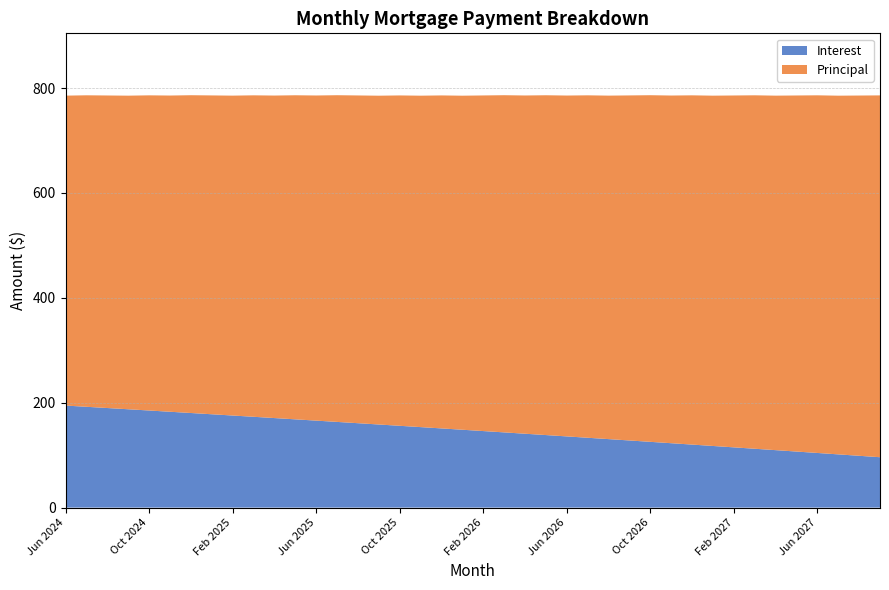

Reading left to right, what are all the values shown in this chart?

Interest: Jun 2024=194.6	Jul 2024=192.2	Aug 2024=189.9	Sep 2024=187.5	Oct 2024=185.2	Nov 2024=182.8	Dec 2024=180.4	Jan 2025=178.0	Feb 2025=175.6	Mar 2025=173.2	Apr 2025=170.7	May 2025=168.3	Jun 2025=165.9	Jul 2025=163.4	Aug 2025=160.9	Sep 2025=158.5	Oct 2025=156.0	Nov 2025=153.5	Dec 2025=151.0	Jan 2026=148.5	Feb 2026=145.9	Mar 2026=143.4	Apr 2026=140.9	May 2026=138.3	Jun 2026=135.8	Jul 2026=133.2	Aug 2026=130.6	Sep 2026=128.0	Oct 2026=125.4	Nov 2026=122.8	Dec 2026=120.2	Jan 2027=117.5	Feb 2027=114.9	Mar 2027=112.2	Apr 2027=109.5	May 2027=106.9	Jun 2027=104.2	Jul 2027=101.5	Aug 2027=98.8	Sep 2027=96.1
Principal: Jun 2024=591.0	Jul 2024=594.0	Aug 2024=596.0	Sep 2024=598.0	Oct 2024=601.0	Nov 2024=603.0	Dec 2024=606.0	Jan 2025=608.0	Feb 2025=610.0	Mar 2025=613.0	Apr 2025=615.0	May 2025=618.0	Jun 2025=620.0	Jul 2025=623.0	Aug 2025=625.0	Sep 2025=627.0	Oct 2025=630.0	Nov 2025=632.0	Dec 2025=635.0	Jan 2026=637.0	Feb 2026=640.0	Mar 2026=643.0	Apr 2026=645.0	May 2026=648.0	Jun 2026=650.0	Jul 2026=653.0	Aug 2026=655.0	Sep 2026=658.0	Oct 2026=661.0	Nov 2026=663.0	Dec 2026=666.0	Jan 2027=668.0	Feb 2027=671.0	Mar 2027=674.0	Apr 2027=676.0	May 2027=679.0	Jun 2027=682.0	Jul 2027=684.0	Aug 2027=687.0	Sep 2027=690.0